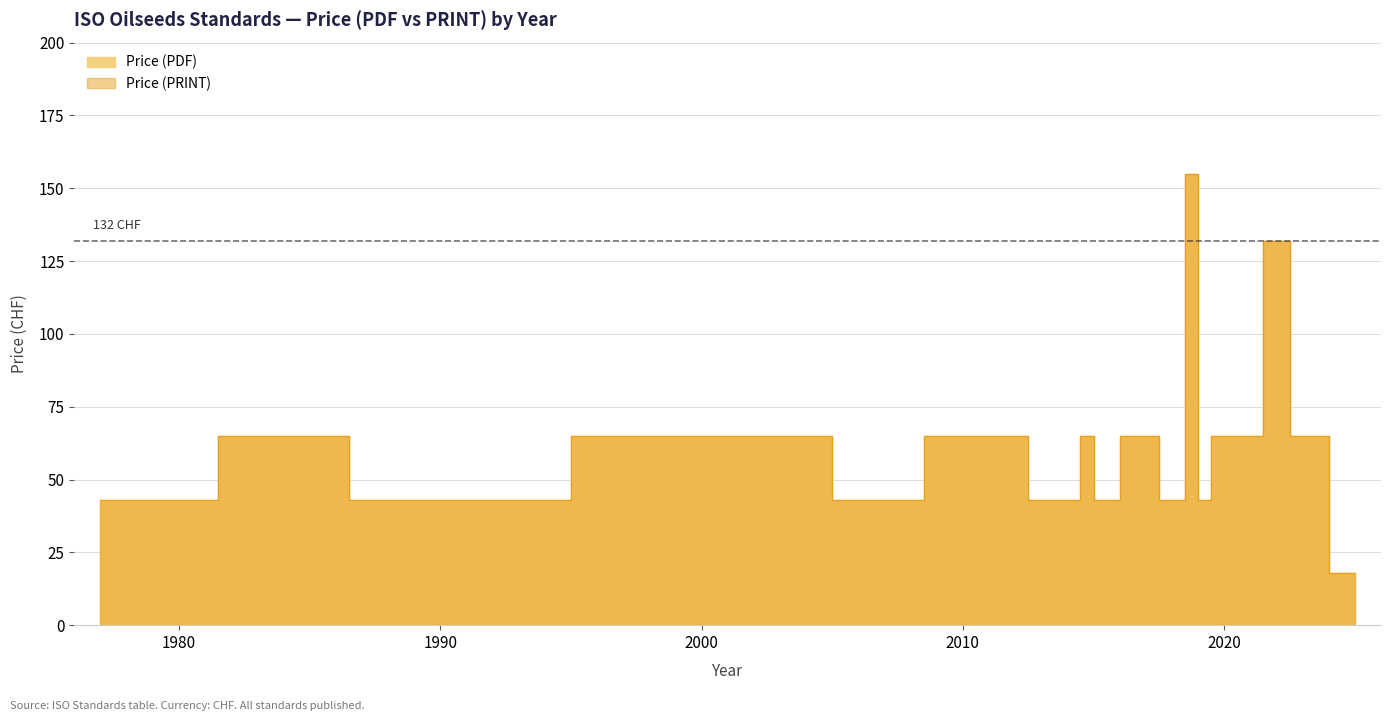

Where is Price (PDF) nearest to the value 86?

1986